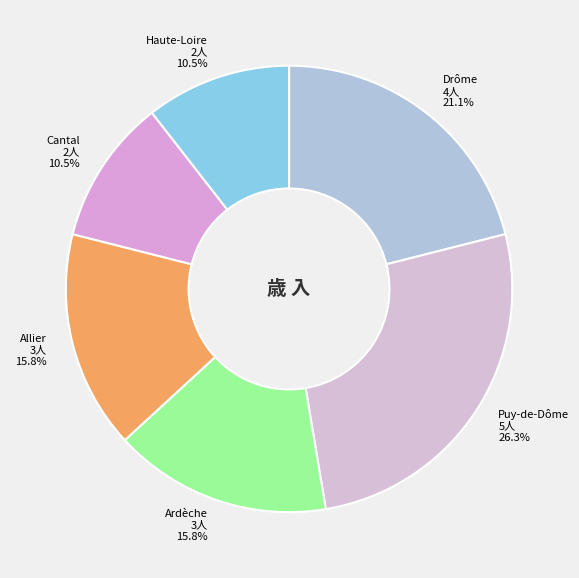

Which has a higher value, Allier or Puy-de-Dôme?

Puy-de-Dôme